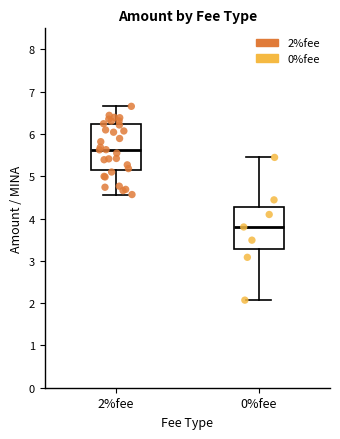

Which box is the tallest, from its lower edge to its upper edge?

2%fee